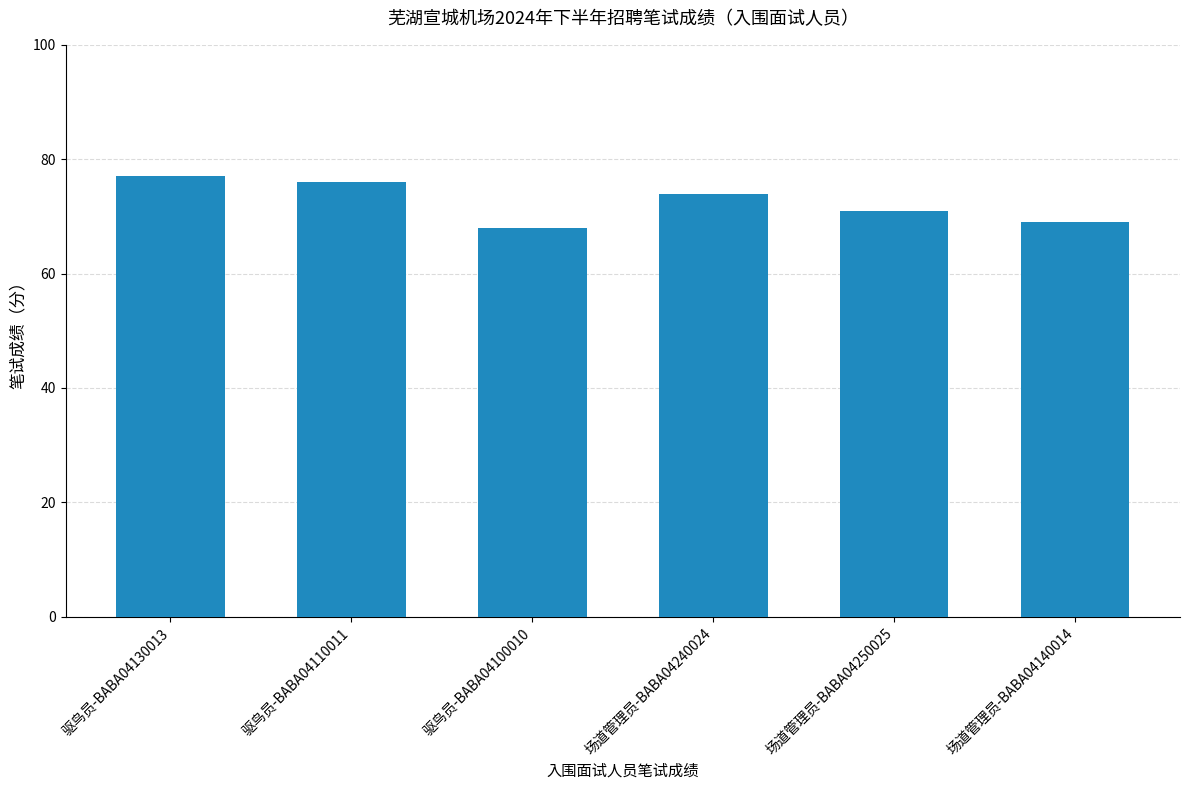

Is it true that the value at 驱鸟员-BABA04100010 is 68?

True